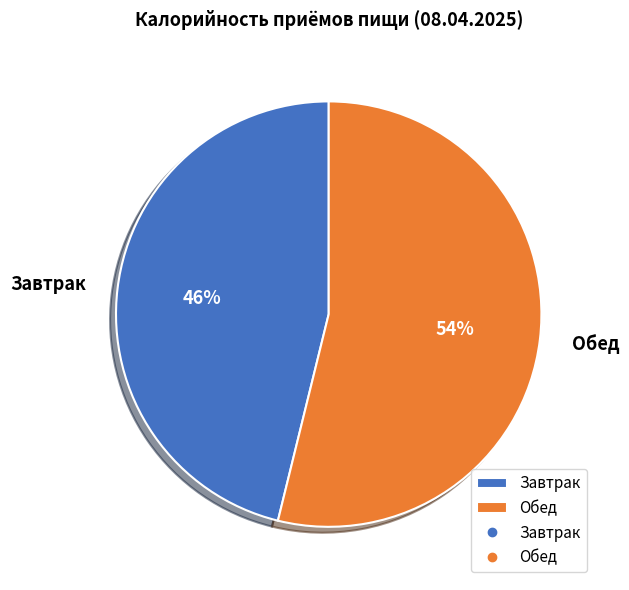

How many segments does this pie chart have?

2